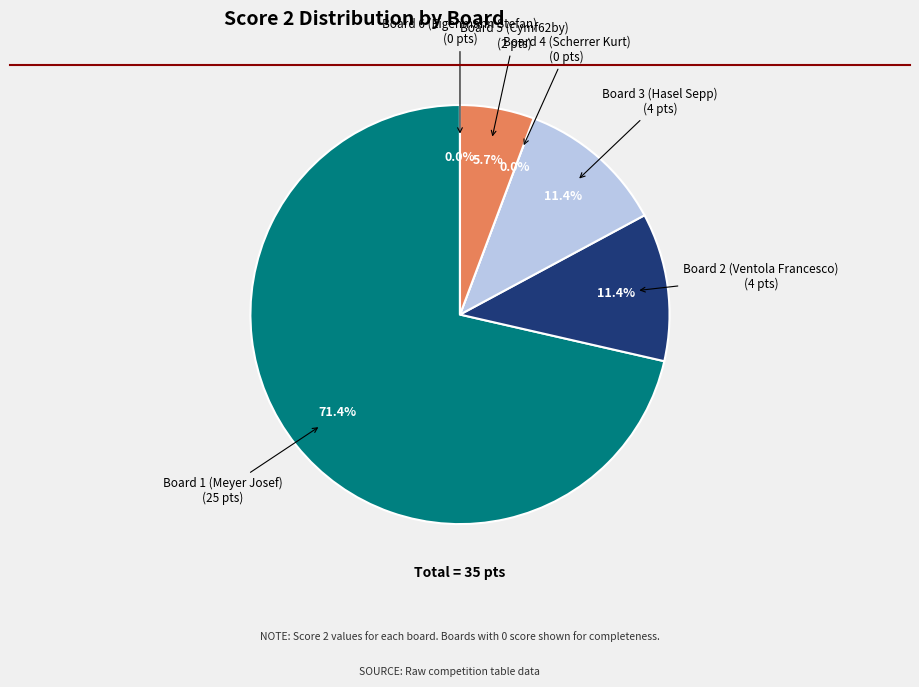

Combined, what portion of the pie is Board 1 (Meyer Josef) and Board 5 (Cymf62by)?

77.1%